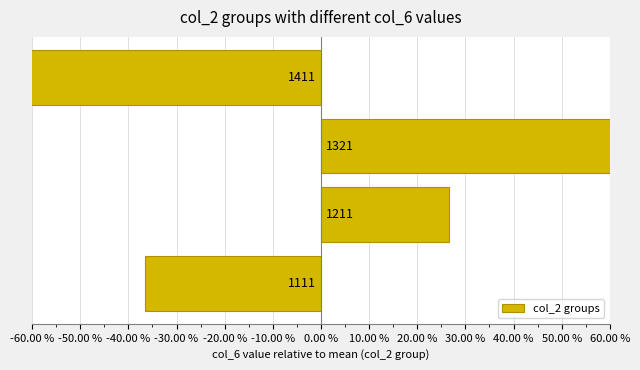

The chart shows a value of 67.3 at -50.00 %. True or false?

False